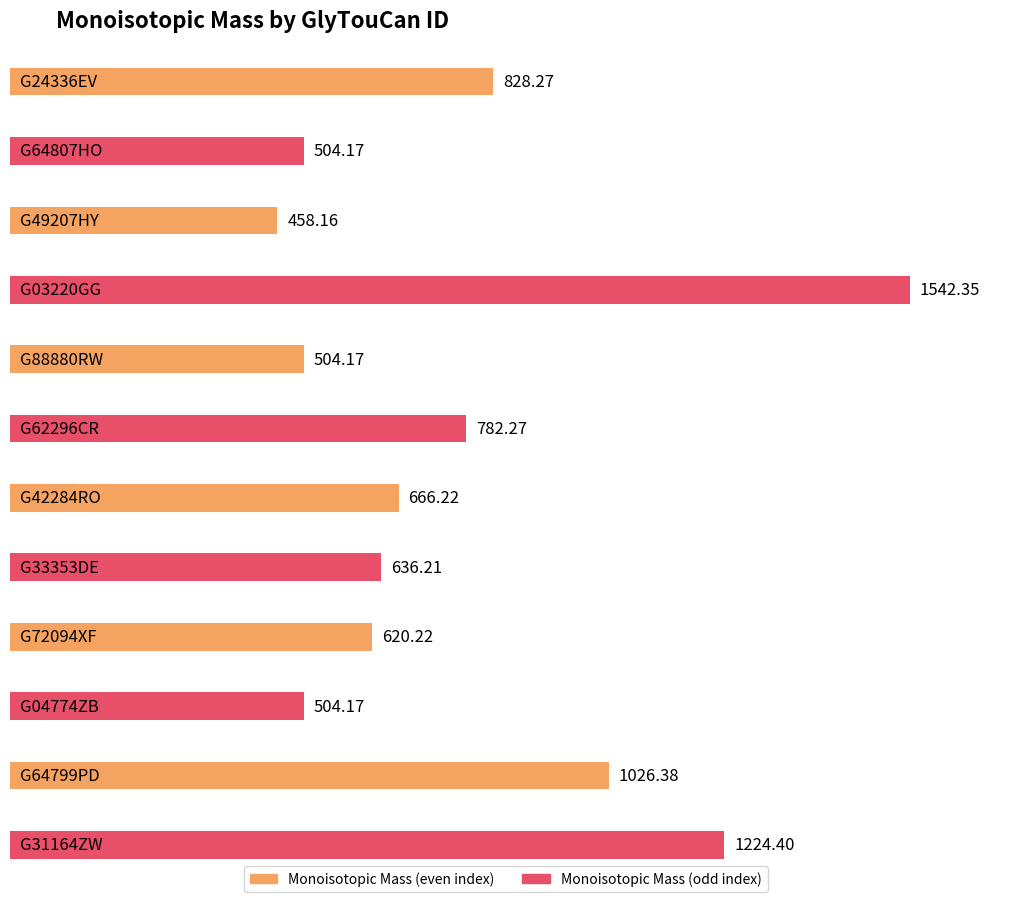

List the labels in order of value, largest first.

G03220GG, G31164ZW, G64799PD, G24336EV, G62296CR, G42284RO, G33353DE, G72094XF, G64807HO, G88880RW, G04774ZB, G49207HY